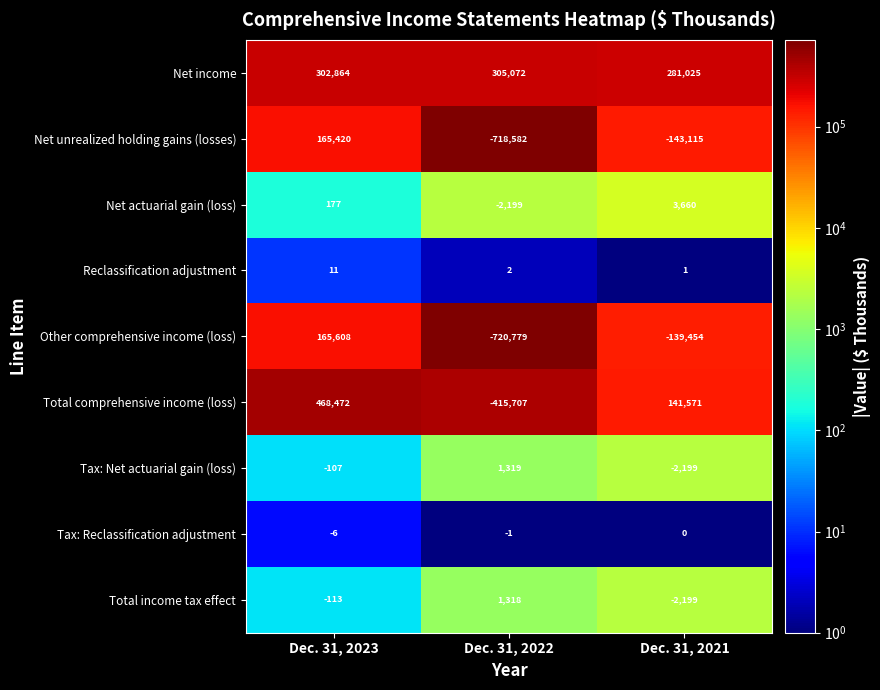

Reading left to right, list all the values displayed in this chart.

Net income: 302864	305072	281025
Net unrealized holding gains (losses): 165420	-718582	-143115
Net actuarial gain (loss): 177	-2199	3660
Reclassification adjustment: 11	2	1
Other comprehensive income (loss): 165608	-720779	-139454
Total comprehensive income (loss): 468472	-415707	141571
Tax: Net actuarial gain (loss): -107	1319	-2199
Tax: Reclassification adjustment: -6	-1	0
Total income tax effect: -113	1318	-2199